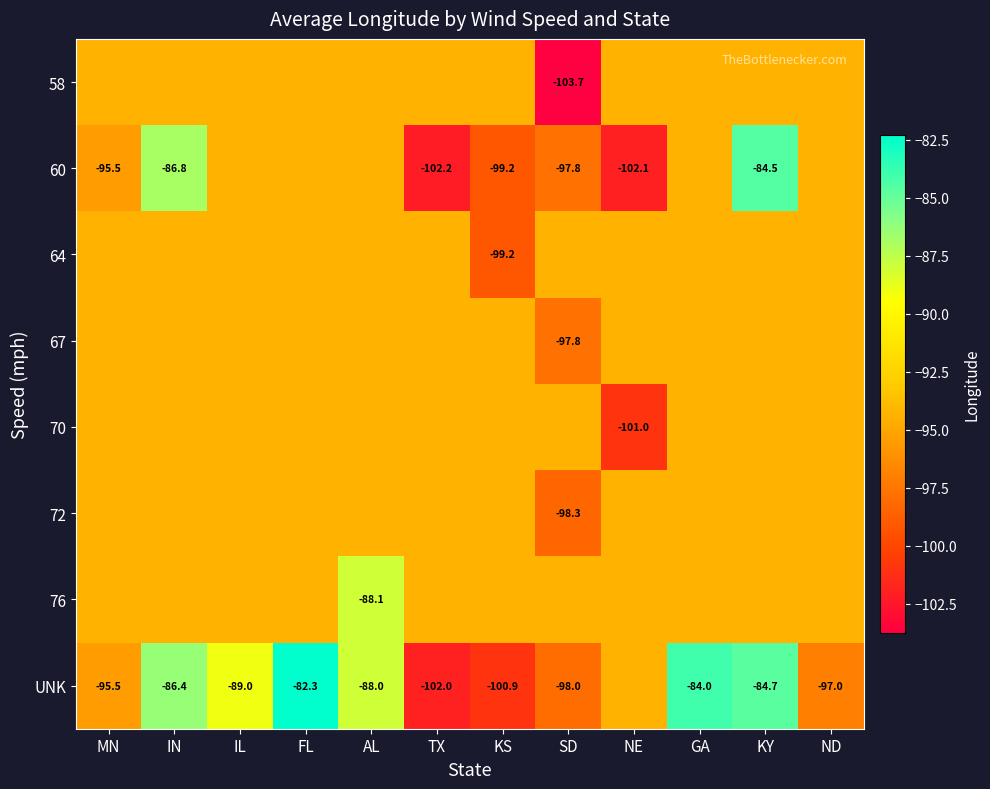

List the labels in order of 76 value, largest first.

AL, MN, IN, IL, FL, TX, KS, SD, NE, GA, KY, ND